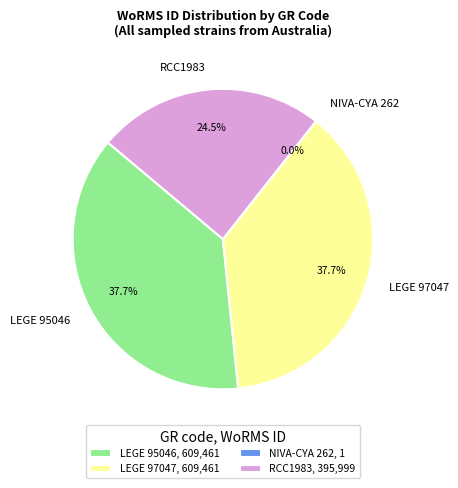

Between RCC1983 and LEGE 97047, which is larger?

LEGE 97047